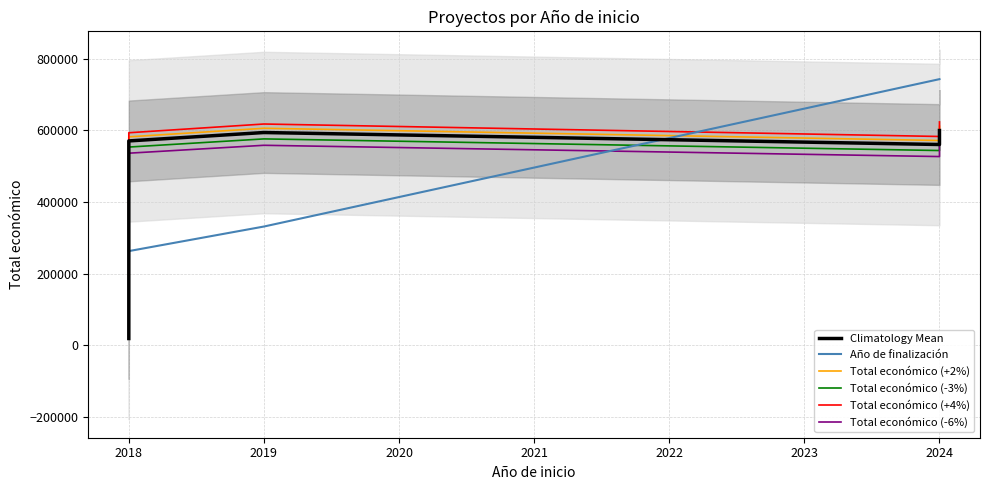

Where is the first local maximum for Total económico (-3%)?

2019